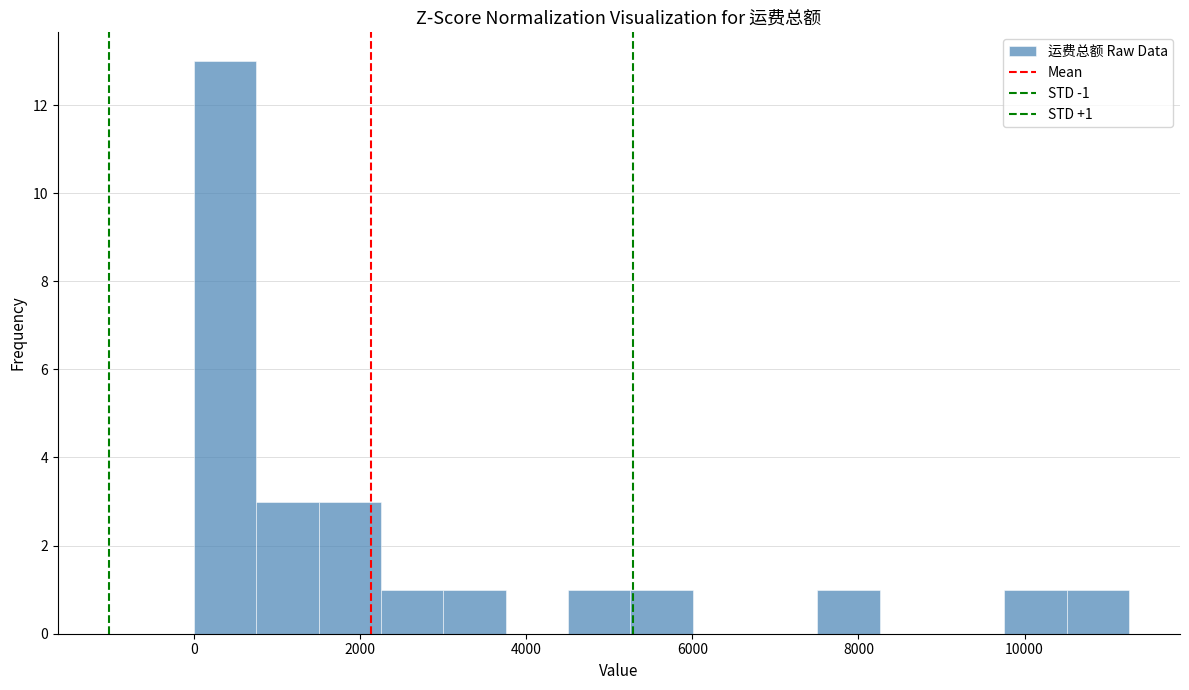

Read against the x-axis, roughly where is the centre of the tallest bar?

400